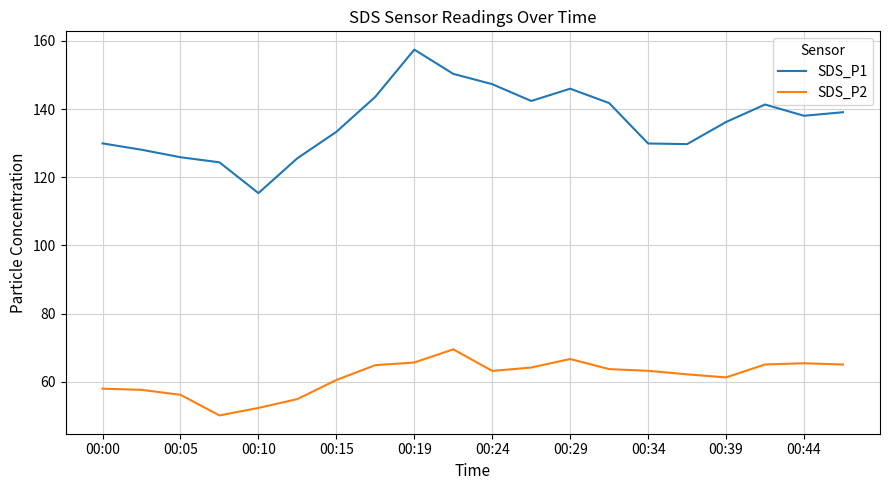

Which series has the largest total across all categories?

SDS_P1